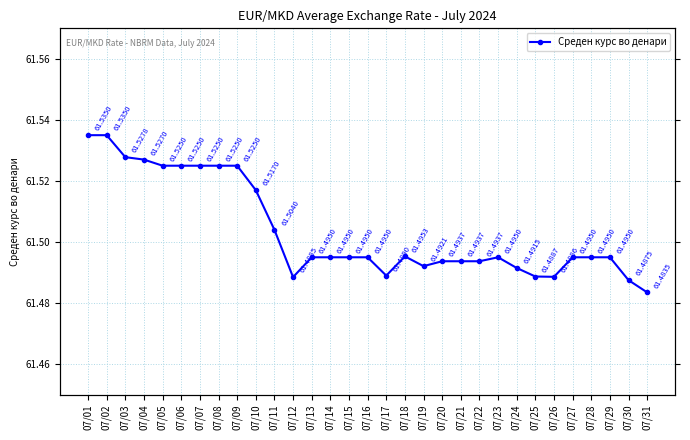

Count the number of categories in the chart.

31